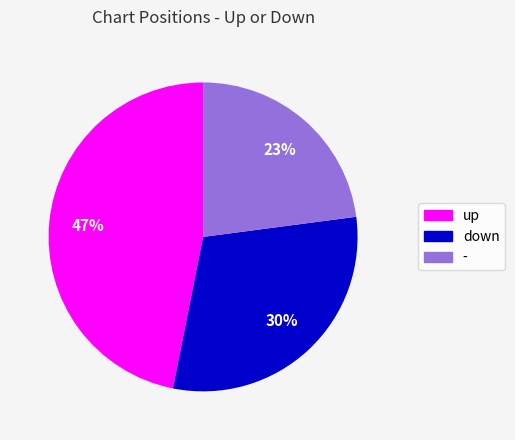

What is the smallest slice in the pie chart?

-